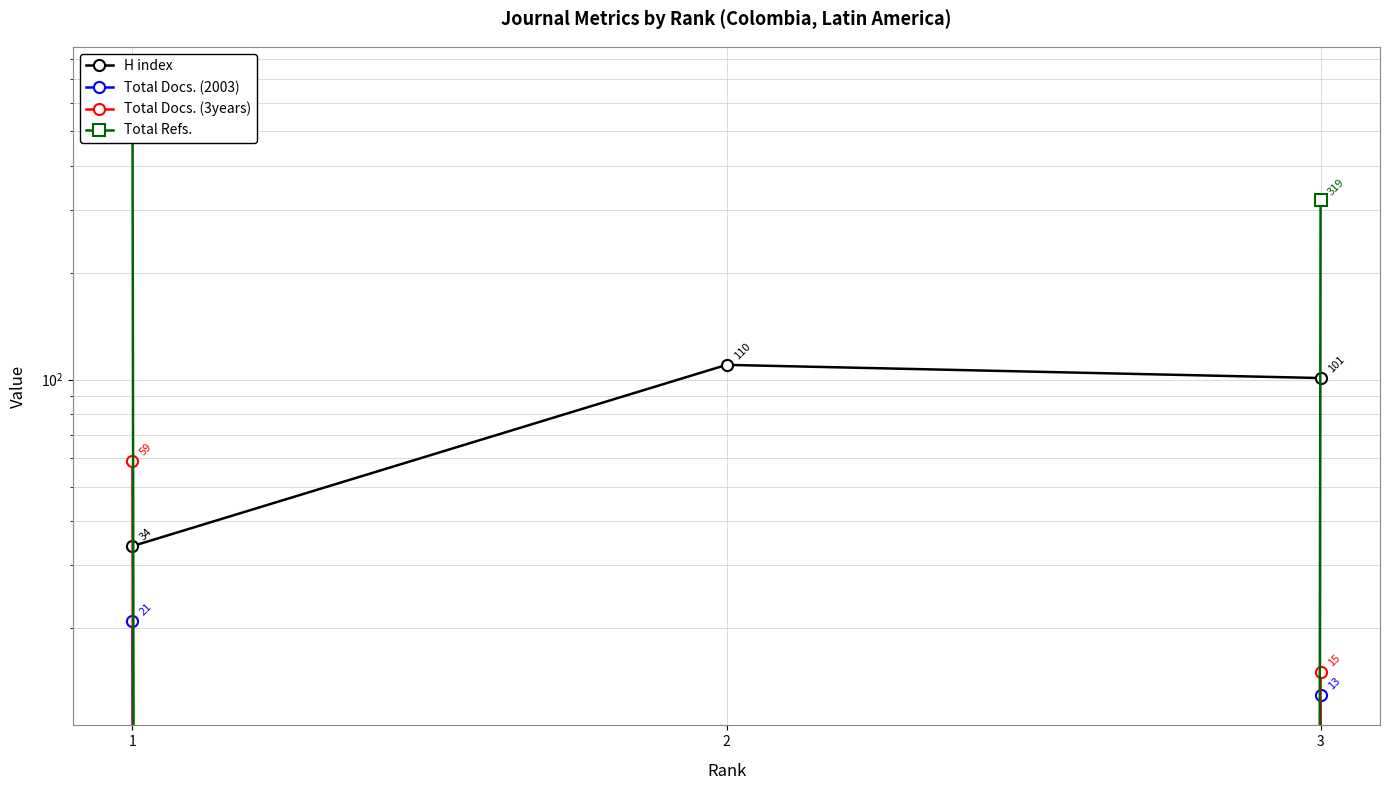

At which category is the sum across all series the highest?

1